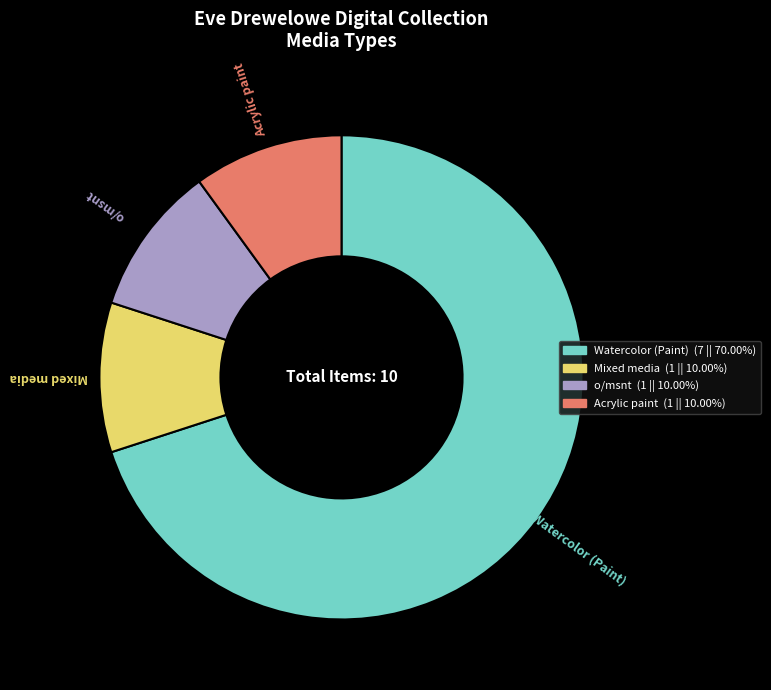

Which slice is the largest?

Watercolor (Paint)